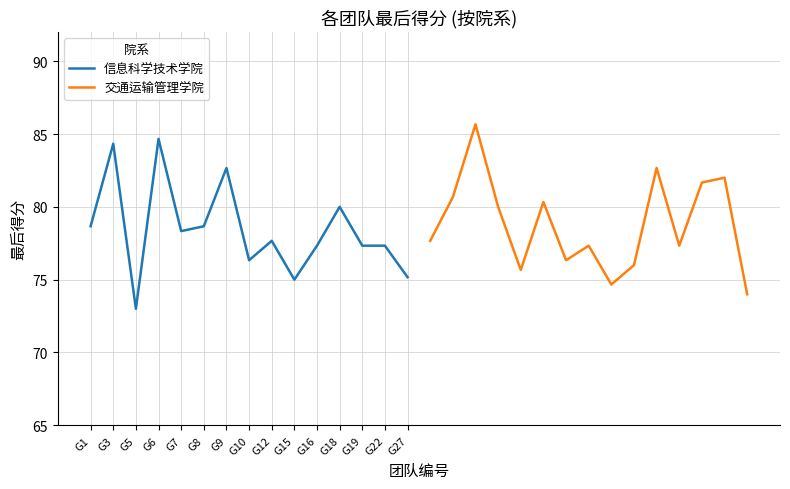

What are all the series names shown in the legend?

信息科学技术学院, 交通运输管理学院